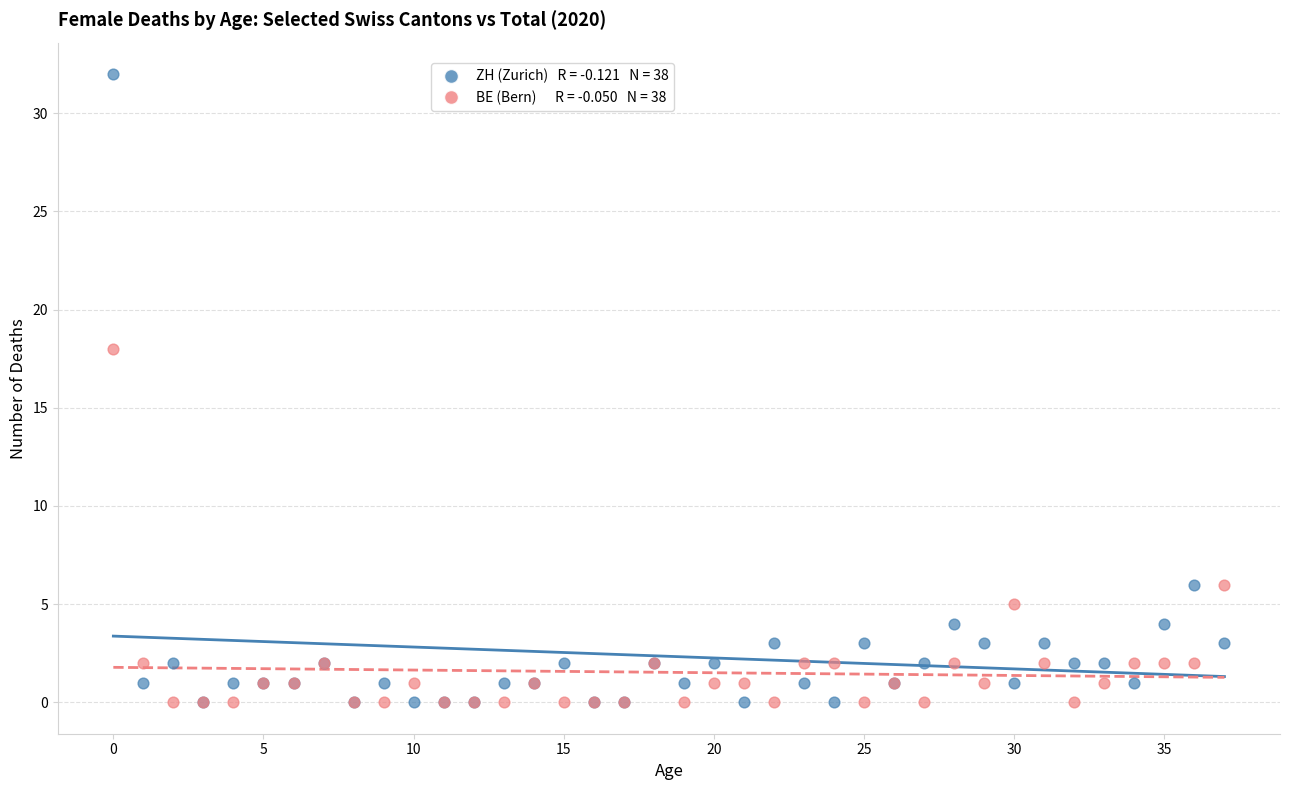

Across all series, what Y value is closest to 16?

18